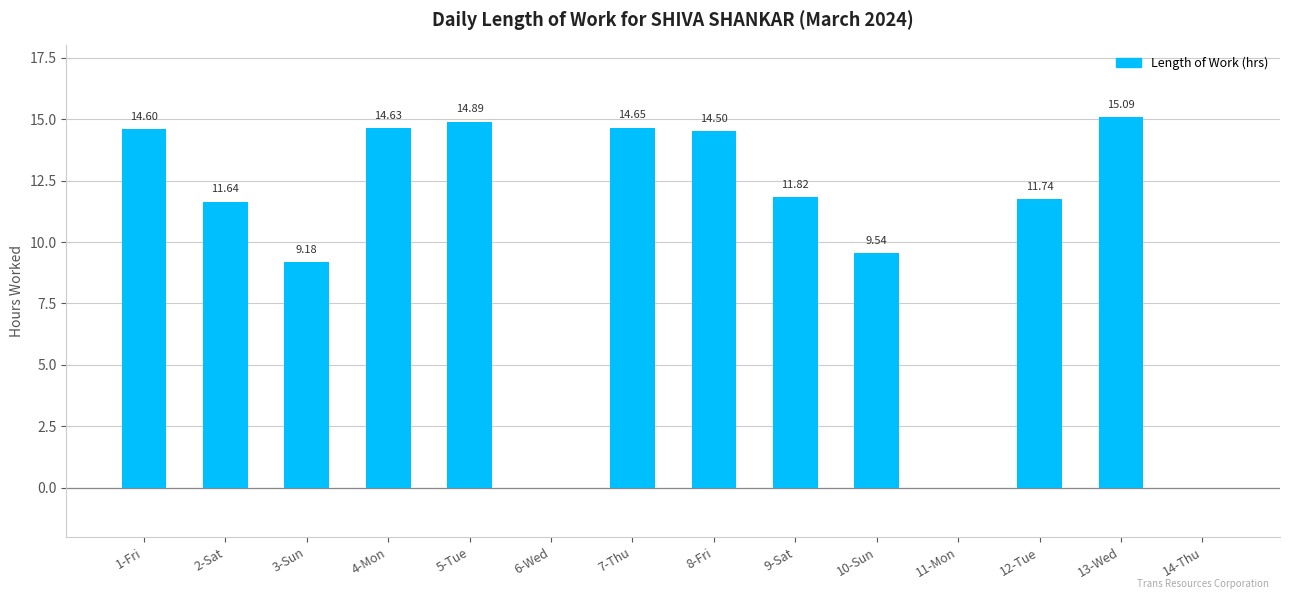

What is the difference between the values at 9-Sat and 8-Fri?

2.7